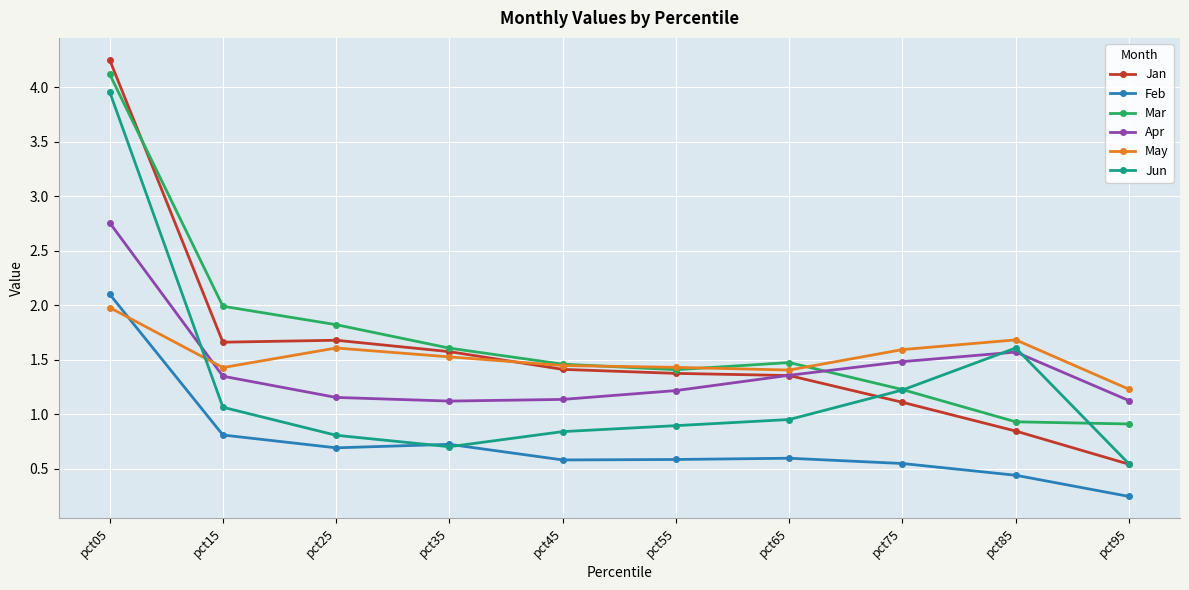

Is it true that Apr equals 0.8 at pct35?

False